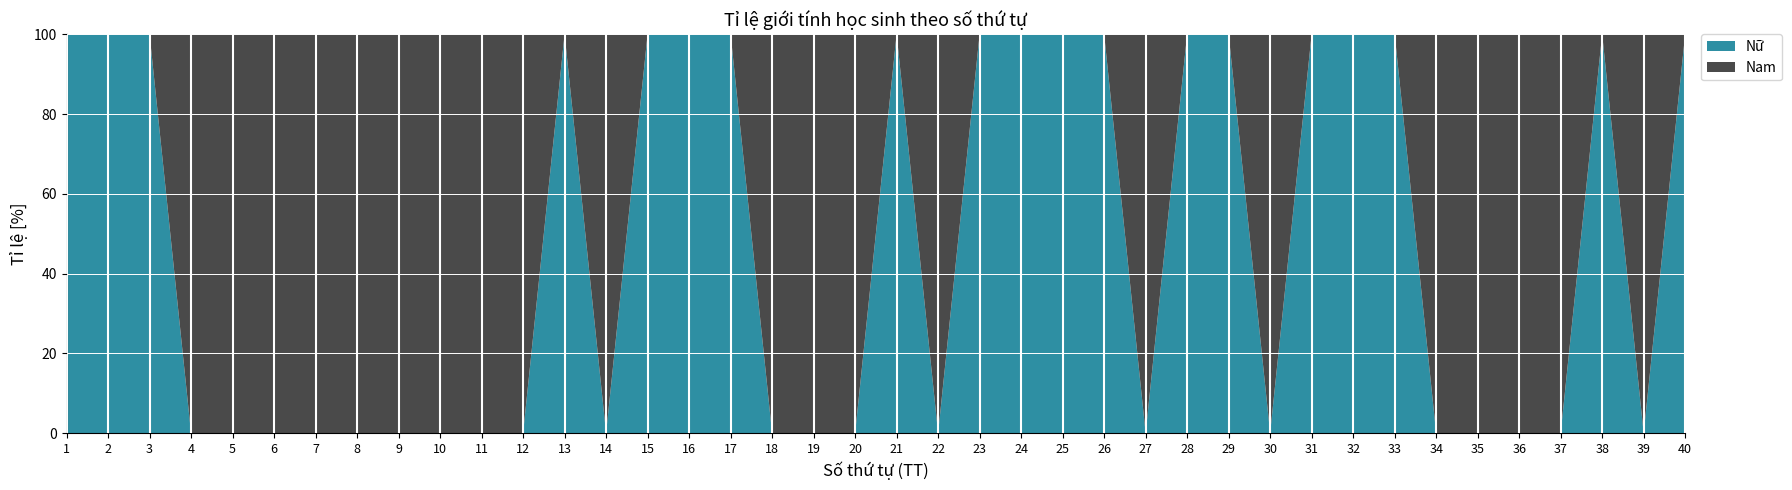

Reading right to left, transcribe all the data shown in this chart.

Nữ: 1	0	1	0	0	0	0	1	1	1	0	1	1	0	1	1	1	1	0	1	0	0	0	1	1	1	0	1	0	0	0	0	0	0	0	0	0	1	1	1
Nam: 0	1	0	1	1	1	1	0	0	0	1	0	0	1	0	0	0	0	1	0	1	1	1	0	0	0	1	0	1	1	1	1	1	1	1	1	1	0	0	0